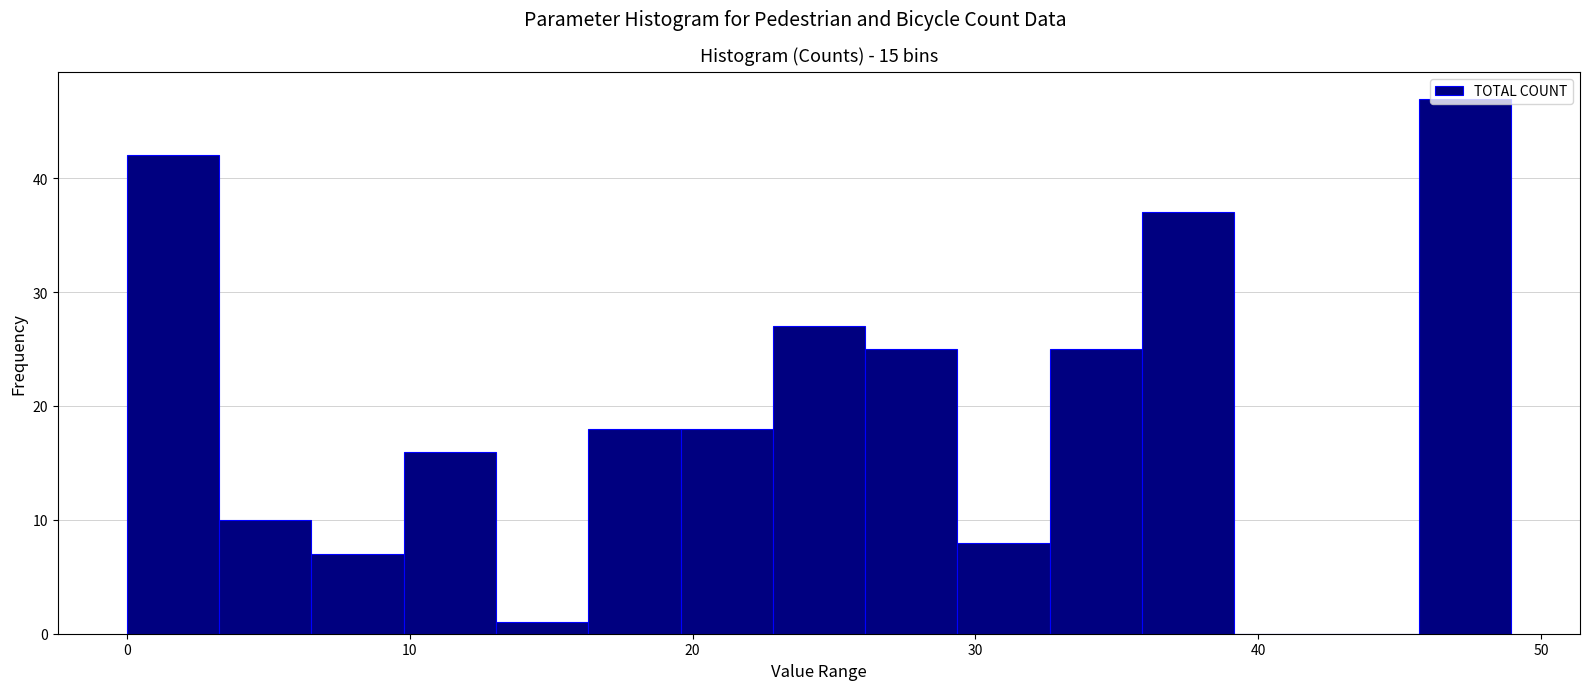

Read against the x-axis, roughly where is the centre of the tallest bar?

47